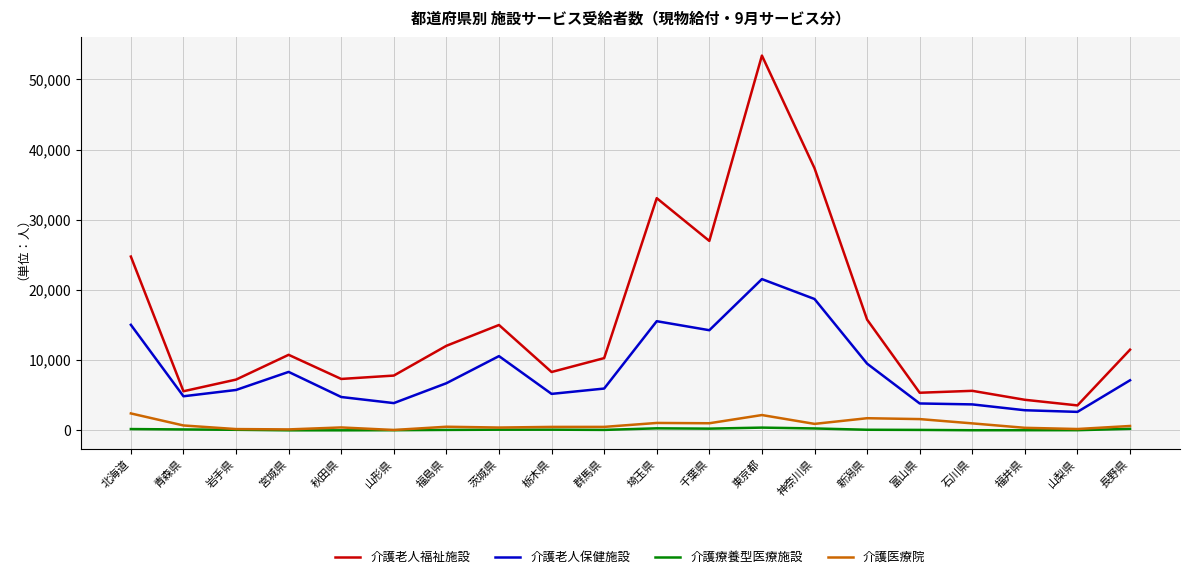

Where is the first local maximum for 介護老人保健施設?

宮城県